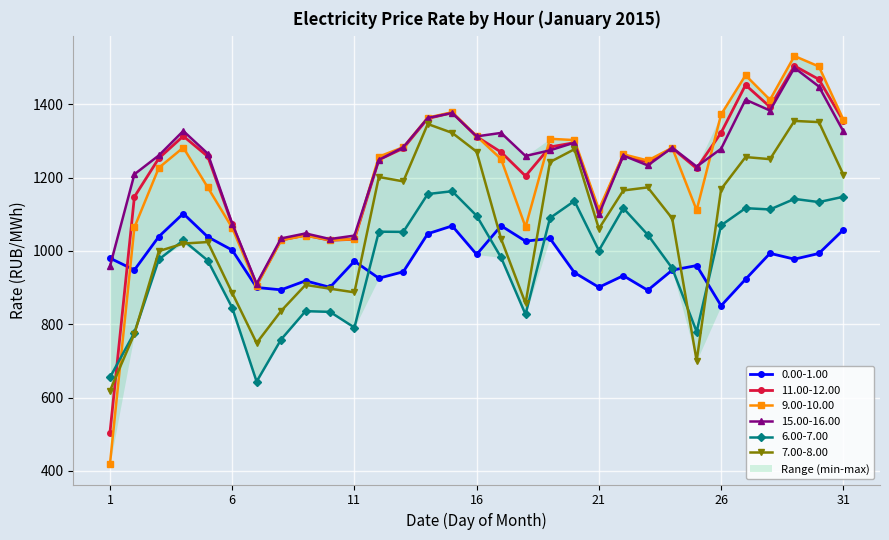

What is the difference between the 6.00-7.00 values at 15 and 12?

110.5